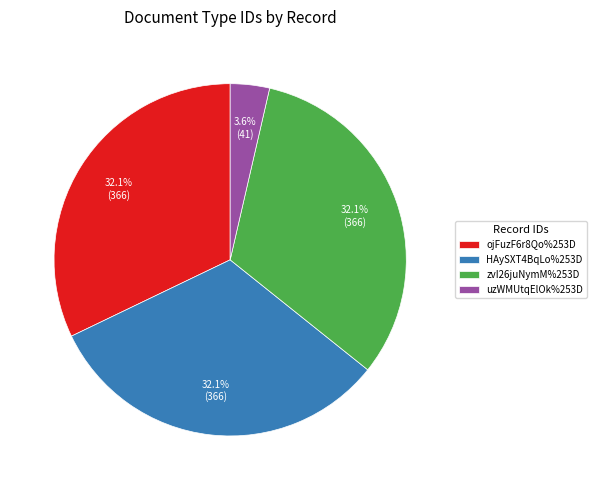

To the nearest percent, what is the average slice percentage?

25%